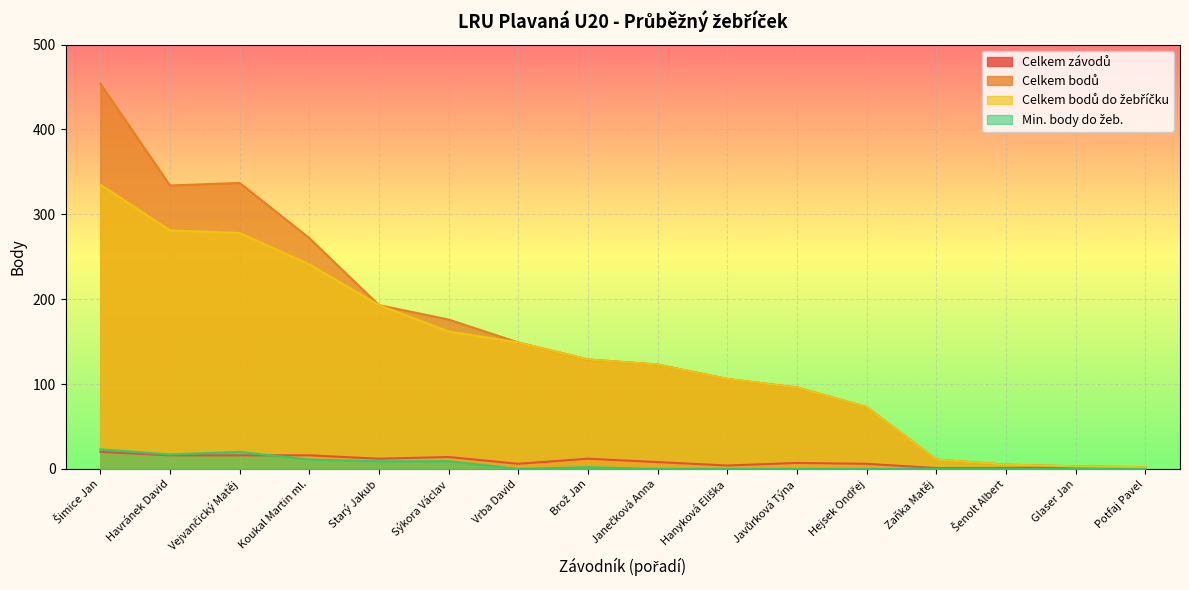

What is the total value across all series at Brož Jan?

272